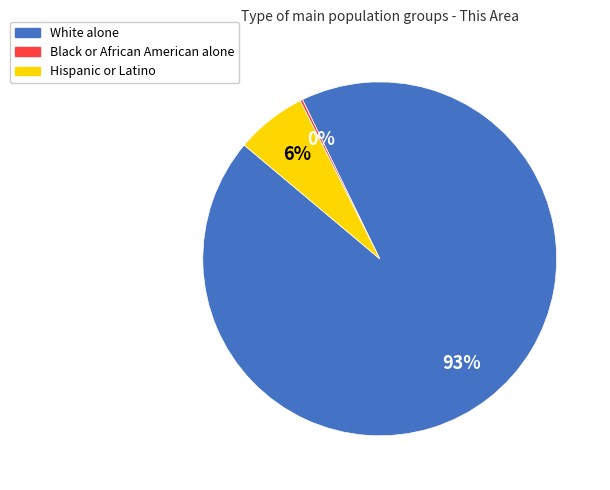

Which category accounts for the majority?

White alone